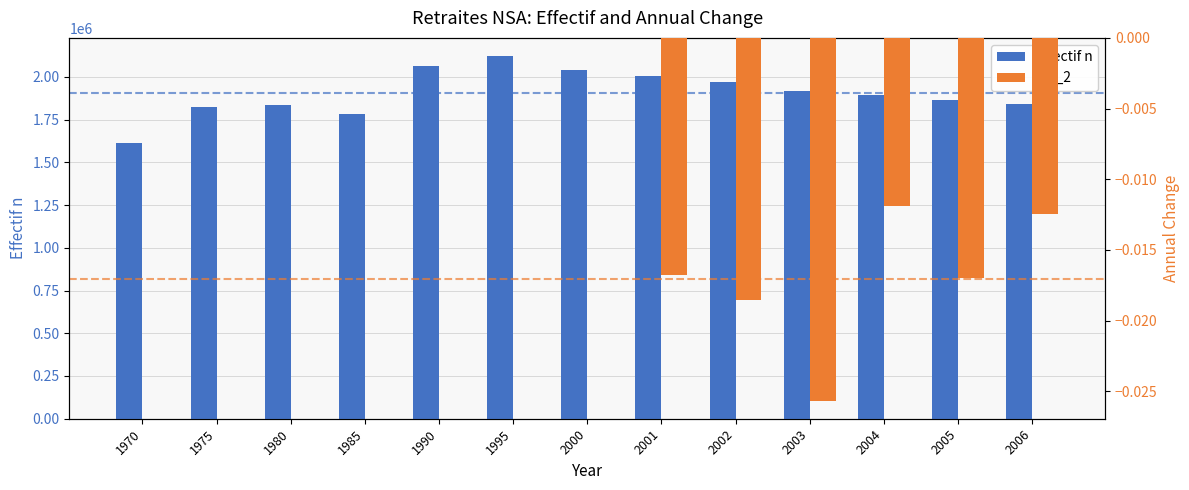

Rank the series by their average value, from highest to lowest.

effectif n, col_2